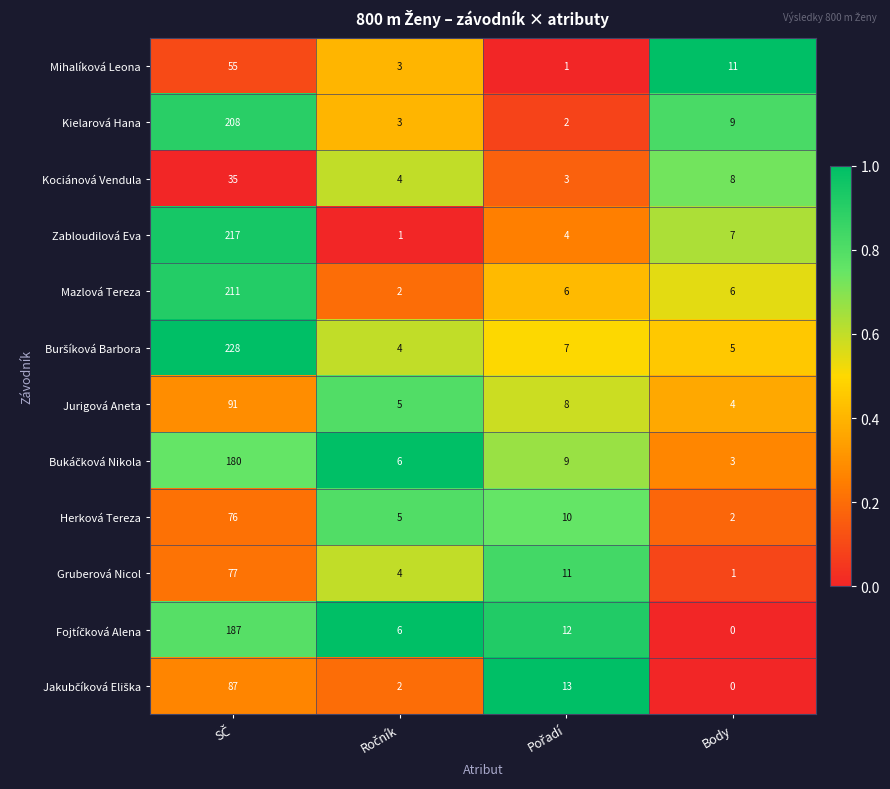

What is the difference between the maximum and minimum values in the Mazlová Tereza series?

209